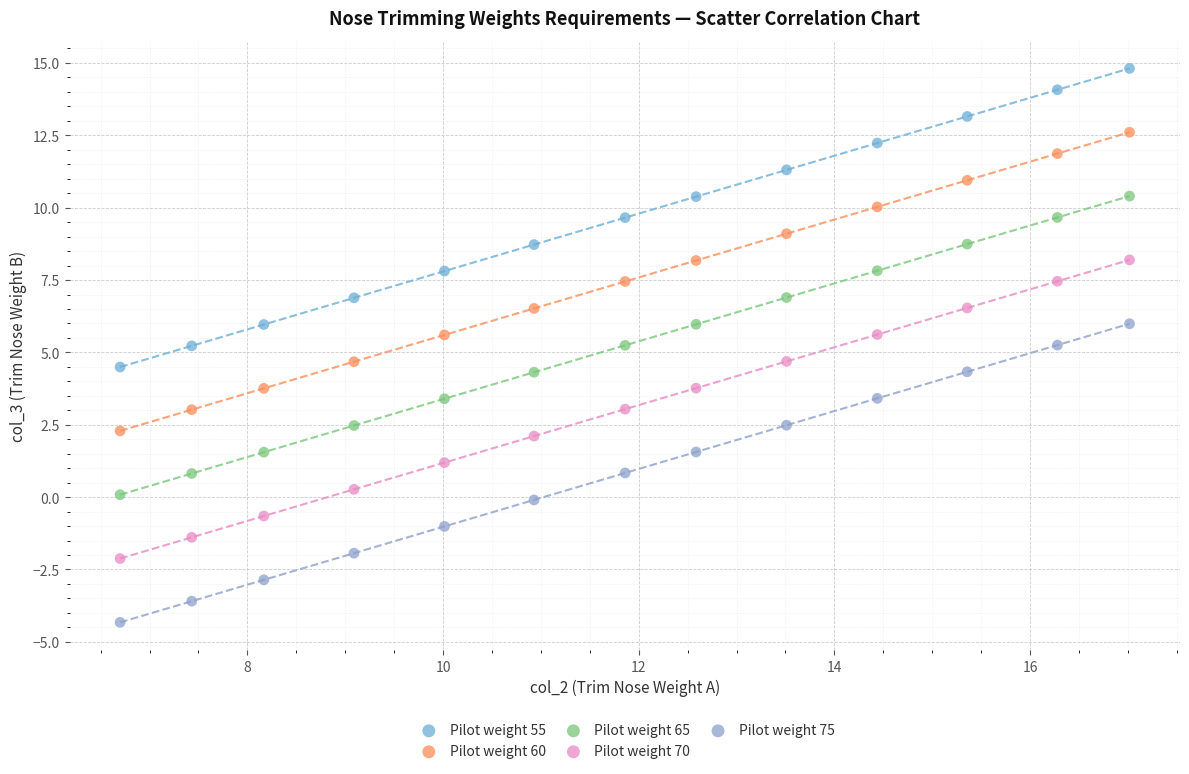

What are all the series names shown in the legend?

Pilot weight 55, Pilot weight 60, Pilot weight 65, Pilot weight 70, Pilot weight 75